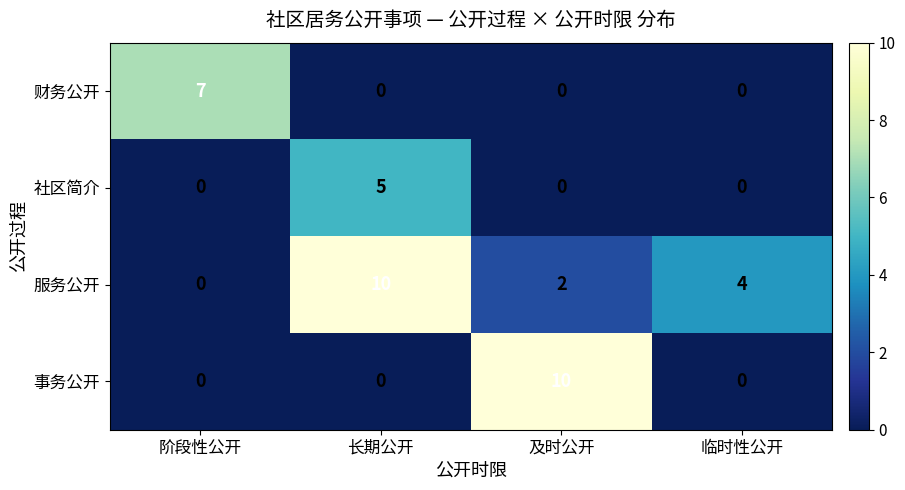

Reading left to right, what are all the values shown in this chart?

财务公开: 7	0	0	0
社区简介: 0	5	0	0
服务公开: 0	10	2	4
事务公开: 0	0	10	0